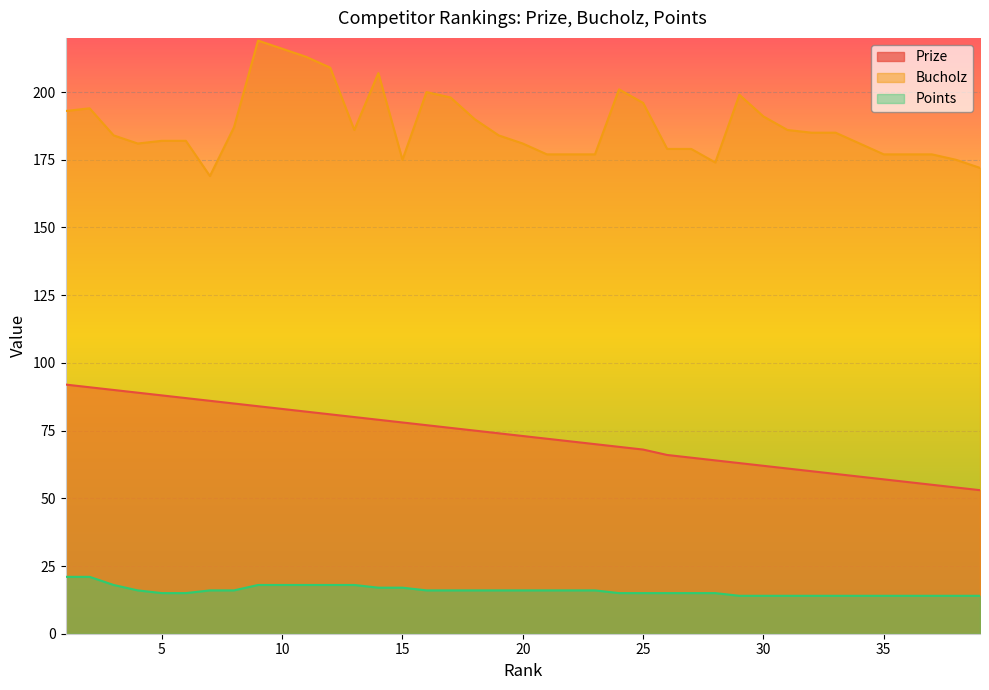

What is the average value of the Bucholz series?

188